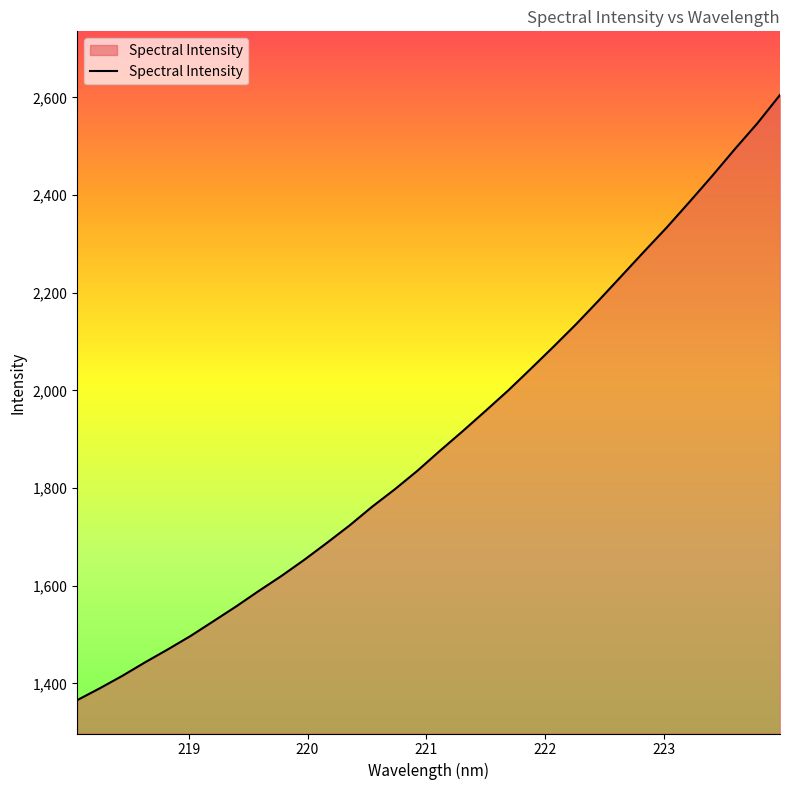

What is the sum of all values?

60861.7